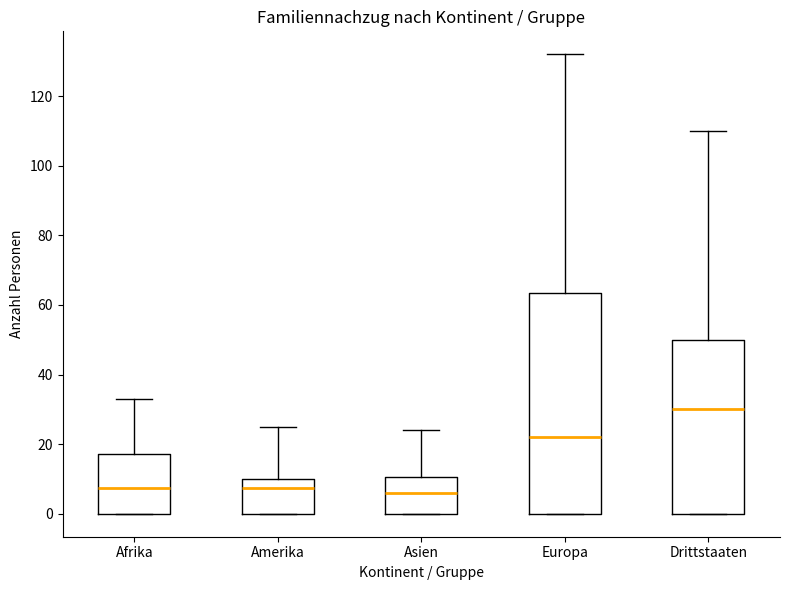

Where does the median line of the box for Asien sit on the y-axis? The values are not printed on the chart, so give them approximately, as read against the axis.

6